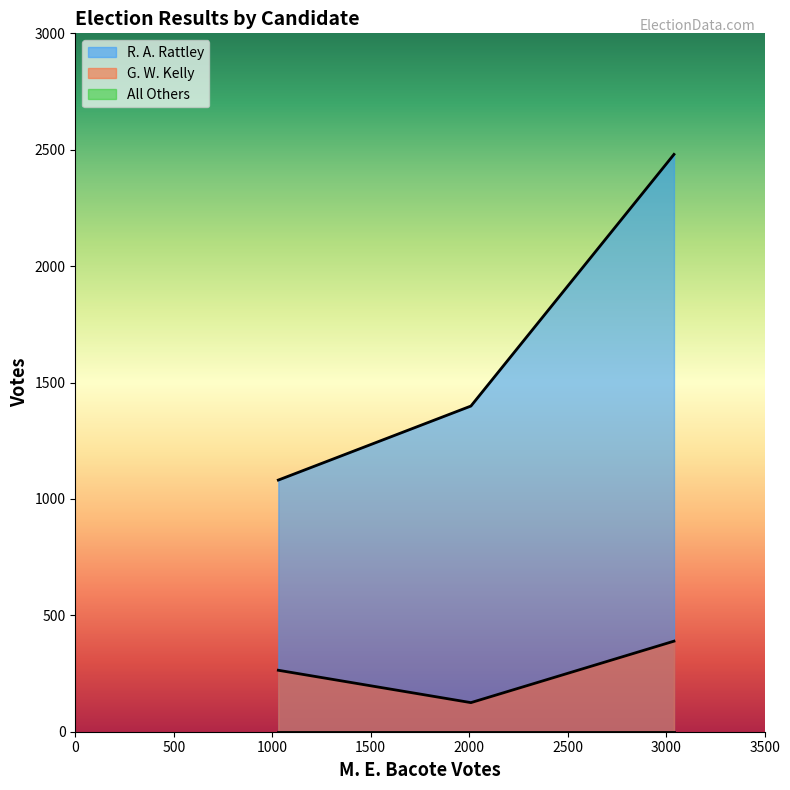

Which series has the widest spread of values?

R. A. Rattley